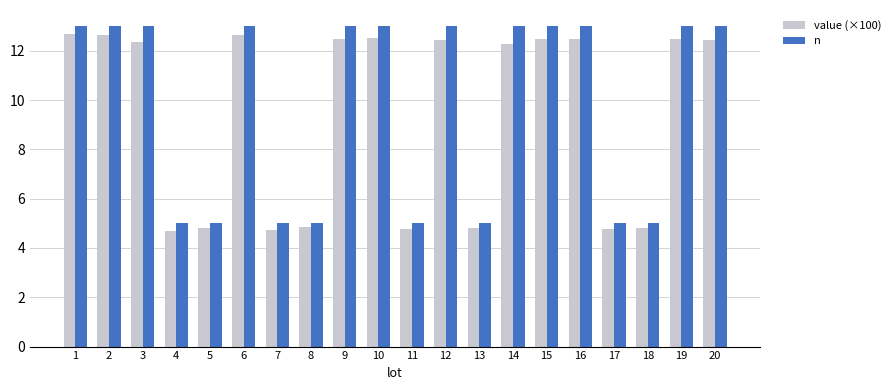

List the series in order of their overall mean, highest first.

n, value (×100)